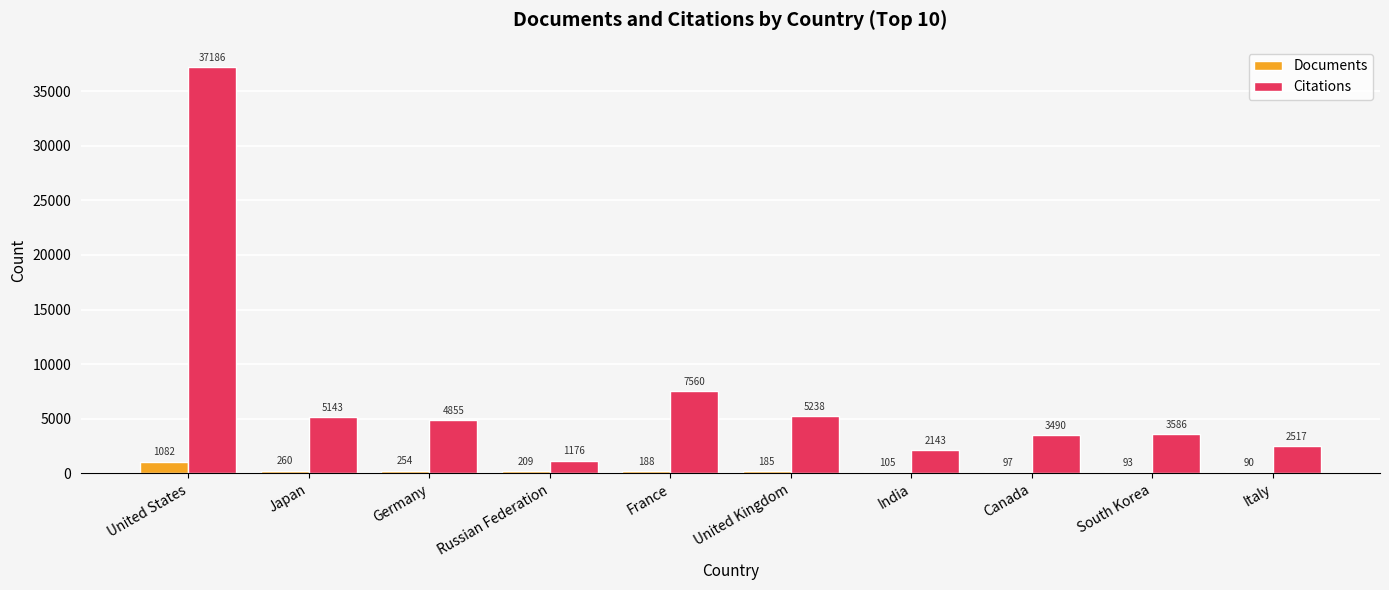

Reading left to right, list all the values displayed in this chart.

Documents: 1082	260	254	209	188	185	105	97	93	90
Citations: 37186	5143	4855	1176	7560	5238	2143	3490	3586	2517